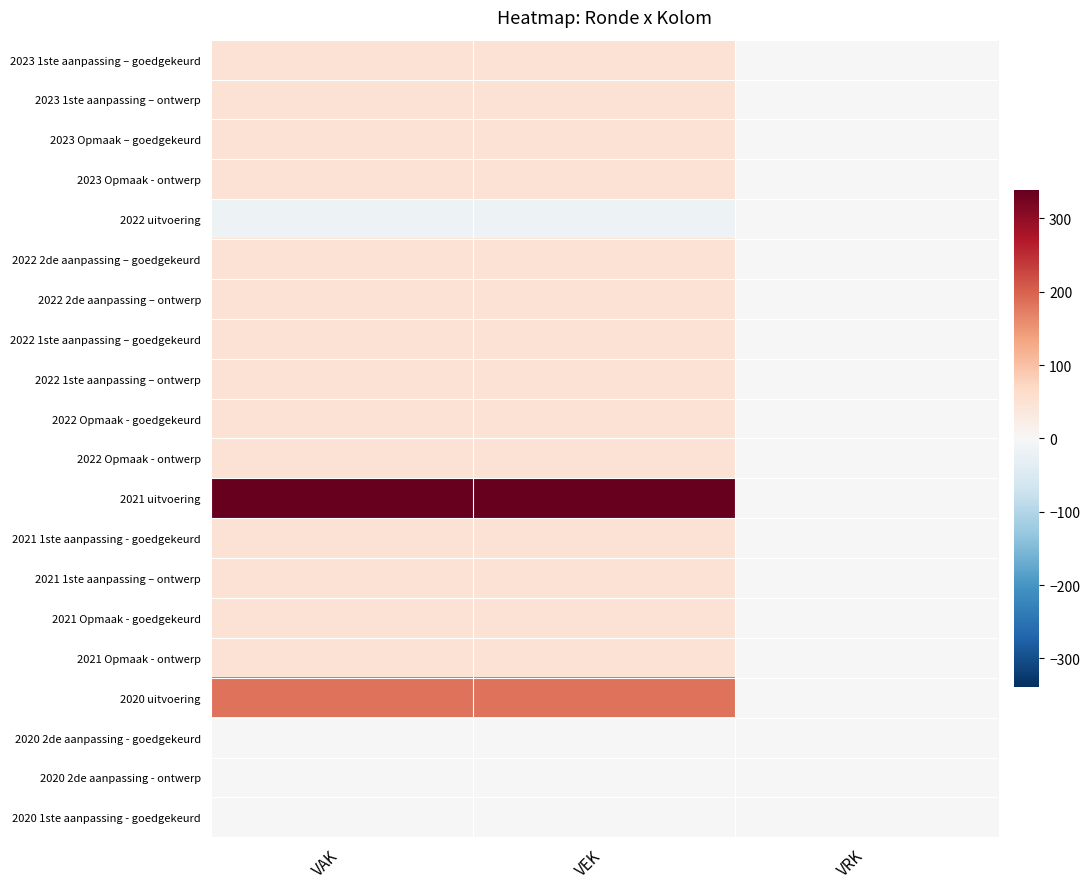

Which label corresponds to the smallest value in the chart?

VAK